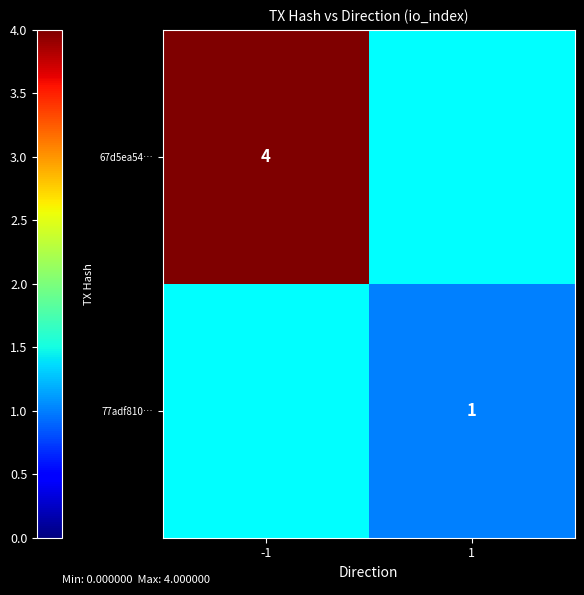

Is the value of 67d5ea54… at -1 greater than the value of 77adf810… at -1?

Yes